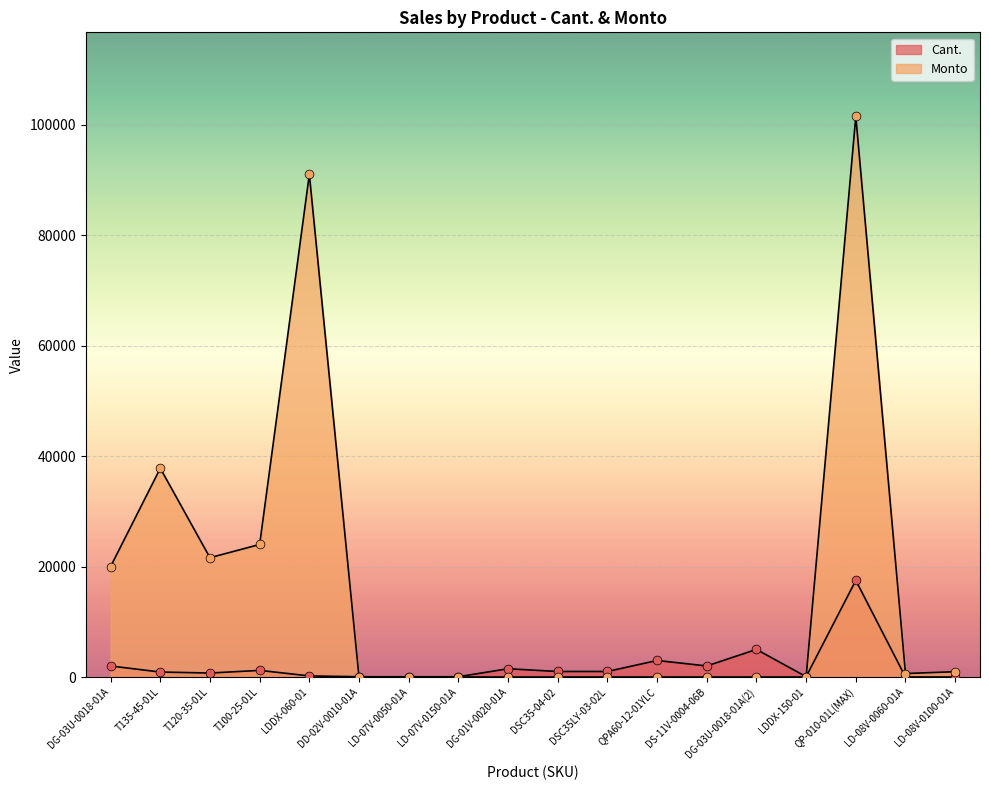

What are all the series names shown in the legend?

Cant., Monto